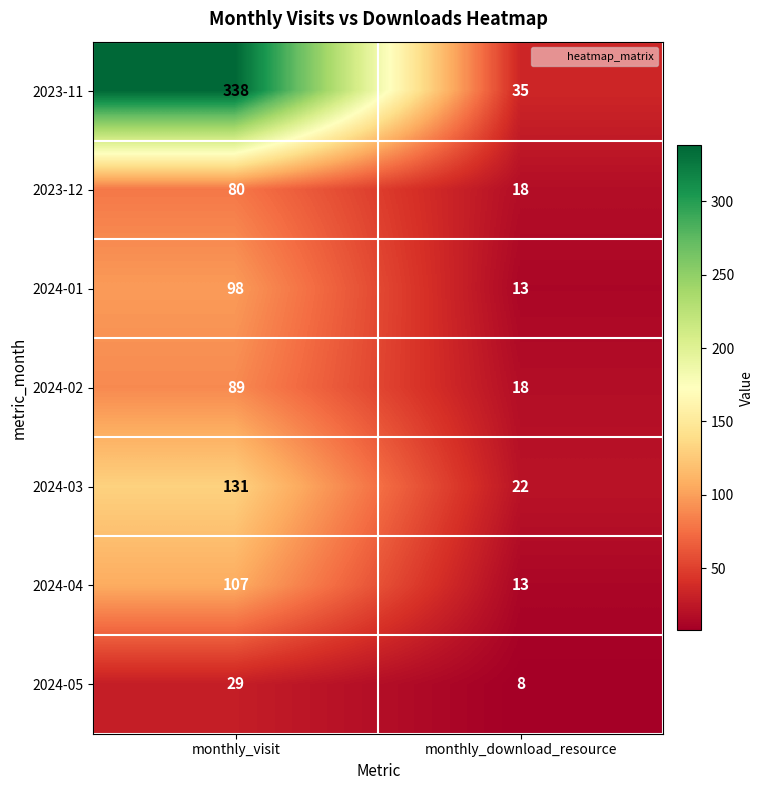

At which label does 2024-03 reach its minimum?

monthly_download_resource